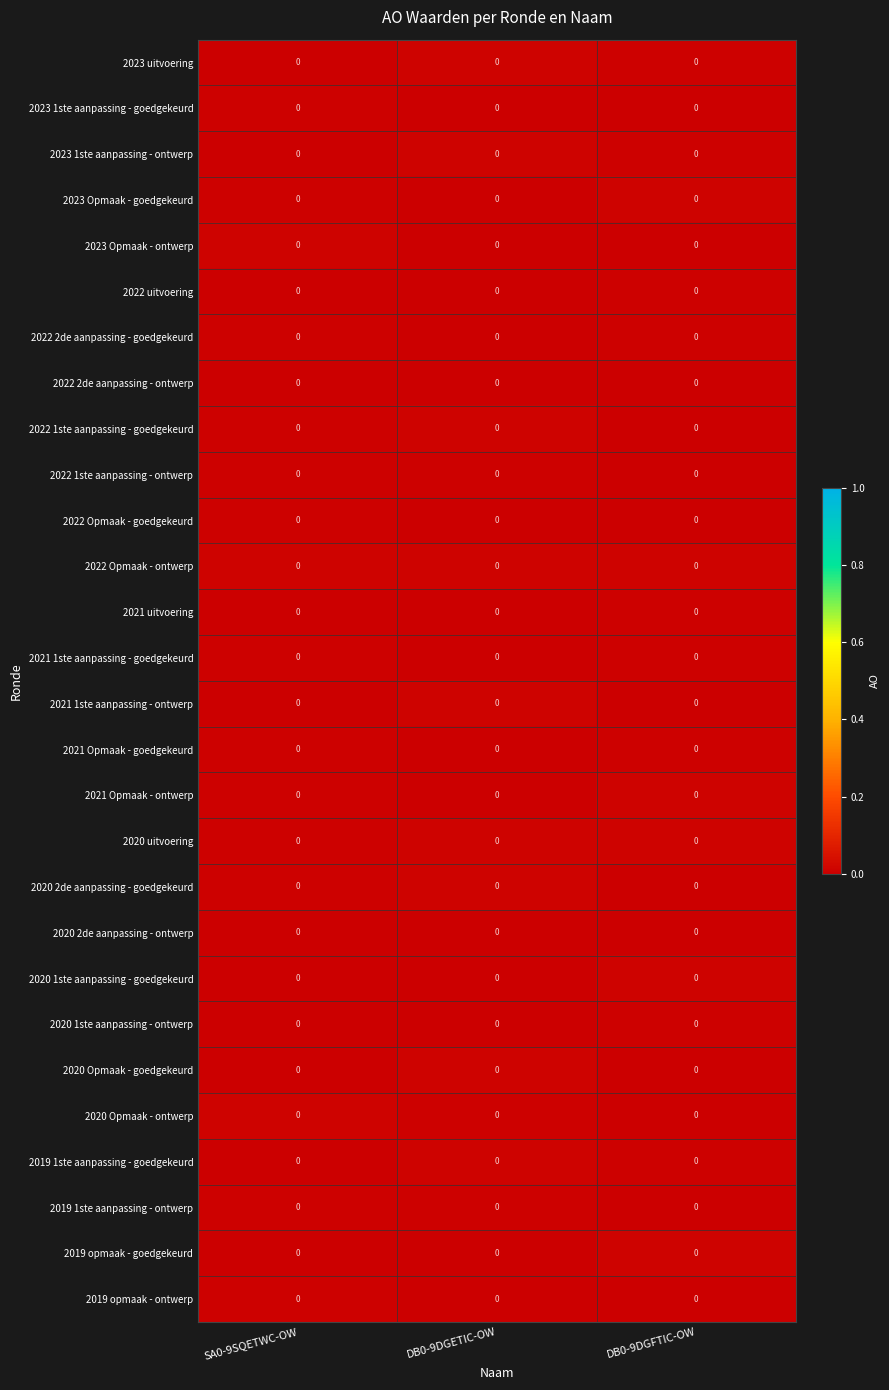

Reading left to right, transcribe all the data shown in this chart.

2023 uitvoering: SA0-9SQETWC-OW=0.0	DB0-9DGETIC-OW=0.0	DB0-9DGFTIC-OW=0.0
2023 1ste aanpassing - goedgekeurd: SA0-9SQETWC-OW=0.0	DB0-9DGETIC-OW=0.0	DB0-9DGFTIC-OW=0.0
2023 1ste aanpassing - ontwerp: SA0-9SQETWC-OW=0.0	DB0-9DGETIC-OW=0.0	DB0-9DGFTIC-OW=0.0
2023 Opmaak - goedgekeurd: SA0-9SQETWC-OW=0.0	DB0-9DGETIC-OW=0.0	DB0-9DGFTIC-OW=0.0
2023 Opmaak - ontwerp: SA0-9SQETWC-OW=0.0	DB0-9DGETIC-OW=0.0	DB0-9DGFTIC-OW=0.0
2022 uitvoering: SA0-9SQETWC-OW=0.0	DB0-9DGETIC-OW=0.0	DB0-9DGFTIC-OW=0.0
2022 2de aanpassing - goedgekeurd: SA0-9SQETWC-OW=0.0	DB0-9DGETIC-OW=0.0	DB0-9DGFTIC-OW=0.0
2022 2de aanpassing - ontwerp: SA0-9SQETWC-OW=0.0	DB0-9DGETIC-OW=0.0	DB0-9DGFTIC-OW=0.0
2022 1ste aanpassing - goedgekeurd: SA0-9SQETWC-OW=0.0	DB0-9DGETIC-OW=0.0	DB0-9DGFTIC-OW=0.0
2022 1ste aanpassing - ontwerp: SA0-9SQETWC-OW=0.0	DB0-9DGETIC-OW=0.0	DB0-9DGFTIC-OW=0.0
2022 Opmaak - goedgekeurd: SA0-9SQETWC-OW=0.0	DB0-9DGETIC-OW=0.0	DB0-9DGFTIC-OW=0.0
2022 Opmaak - ontwerp: SA0-9SQETWC-OW=0.0	DB0-9DGETIC-OW=0.0	DB0-9DGFTIC-OW=0.0
2021 uitvoering: SA0-9SQETWC-OW=0.0	DB0-9DGETIC-OW=0.0	DB0-9DGFTIC-OW=0.0
2021 1ste aanpassing - goedgekeurd: SA0-9SQETWC-OW=0.0	DB0-9DGETIC-OW=0.0	DB0-9DGFTIC-OW=0.0
2021 1ste aanpassing - ontwerp: SA0-9SQETWC-OW=0.0	DB0-9DGETIC-OW=0.0	DB0-9DGFTIC-OW=0.0
2021 Opmaak - goedgekeurd: SA0-9SQETWC-OW=0.0	DB0-9DGETIC-OW=0.0	DB0-9DGFTIC-OW=0.0
2021 Opmaak - ontwerp: SA0-9SQETWC-OW=0.0	DB0-9DGETIC-OW=0.0	DB0-9DGFTIC-OW=0.0
2020 uitvoering: SA0-9SQETWC-OW=0.0	DB0-9DGETIC-OW=0.0	DB0-9DGFTIC-OW=0.0
2020 2de aanpassing - goedgekeurd: SA0-9SQETWC-OW=0.0	DB0-9DGETIC-OW=0.0	DB0-9DGFTIC-OW=0.0
2020 2de aanpassing - ontwerp: SA0-9SQETWC-OW=0.0	DB0-9DGETIC-OW=0.0	DB0-9DGFTIC-OW=0.0
2020 1ste aanpassing - goedgekeurd: SA0-9SQETWC-OW=0.0	DB0-9DGETIC-OW=0.0	DB0-9DGFTIC-OW=0.0
2020 1ste aanpassing - ontwerp: SA0-9SQETWC-OW=0.0	DB0-9DGETIC-OW=0.0	DB0-9DGFTIC-OW=0.0
2020 Opmaak - goedgekeurd: SA0-9SQETWC-OW=0.0	DB0-9DGETIC-OW=0.0	DB0-9DGFTIC-OW=0.0
2020 Opmaak - ontwerp: SA0-9SQETWC-OW=0.0	DB0-9DGETIC-OW=0.0	DB0-9DGFTIC-OW=0.0
2019 1ste aanpassing - goedgekeurd: SA0-9SQETWC-OW=0.0	DB0-9DGETIC-OW=0.0	DB0-9DGFTIC-OW=0.0
2019 1ste aanpassing - ontwerp: SA0-9SQETWC-OW=0.0	DB0-9DGETIC-OW=0.0	DB0-9DGFTIC-OW=0.0
2019 opmaak - goedgekeurd: SA0-9SQETWC-OW=0.0	DB0-9DGETIC-OW=0.0	DB0-9DGFTIC-OW=0.0
2019 opmaak - ontwerp: SA0-9SQETWC-OW=0.0	DB0-9DGETIC-OW=0.0	DB0-9DGFTIC-OW=0.0